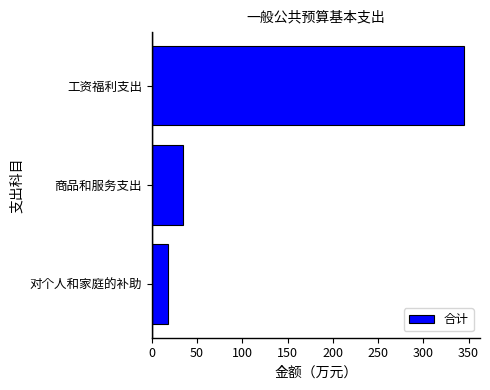

Is it true that the value at 商品和服务支出 is 12.2?

False